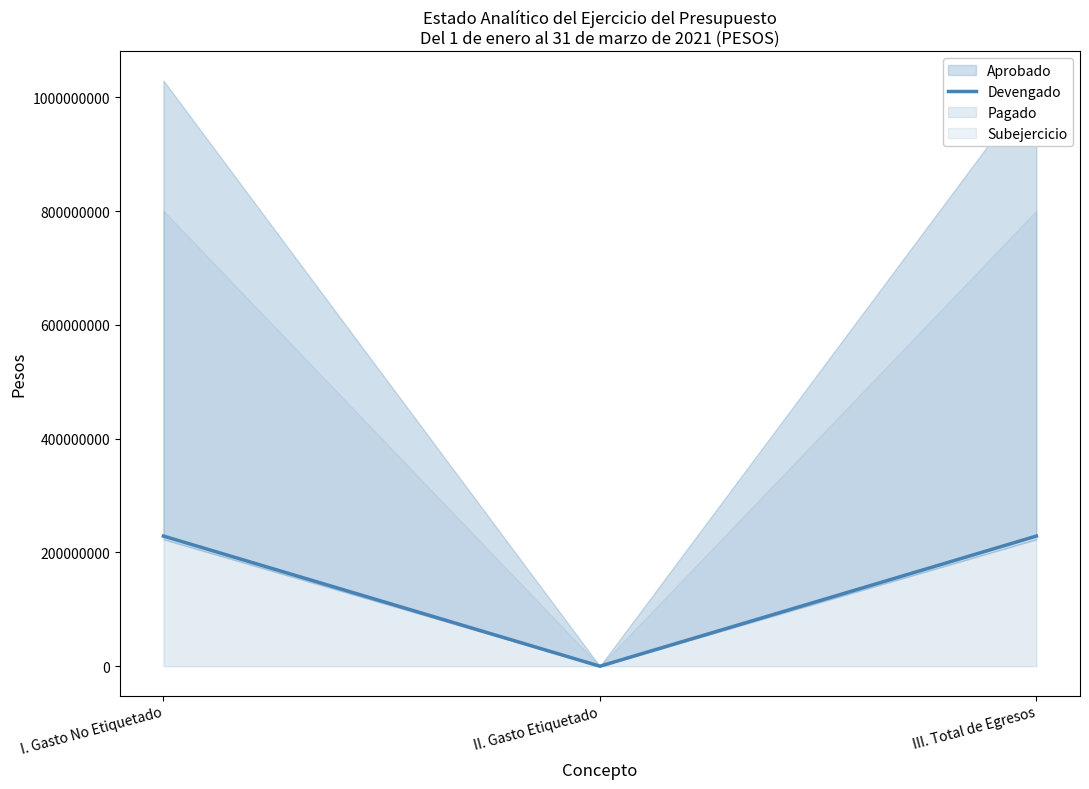

Which category has the lowest value across all series?

II. Gasto Etiquetado